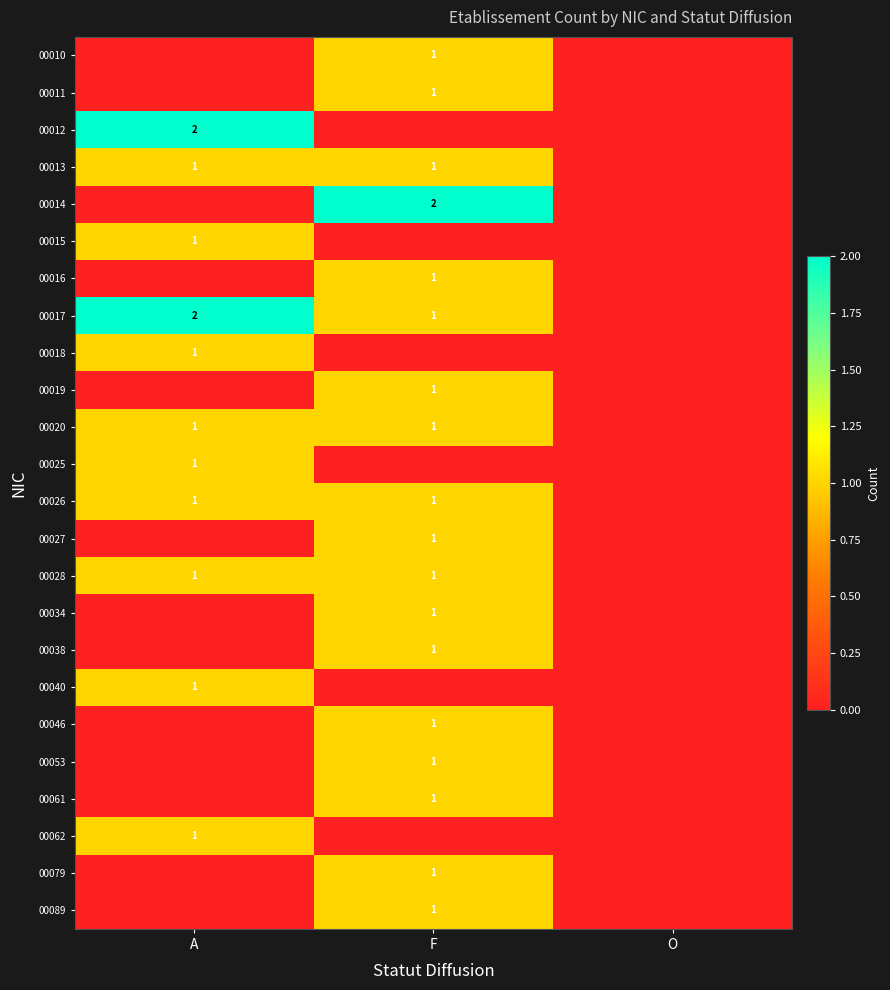

True or false: 00053 has a value of 1 at F.

True